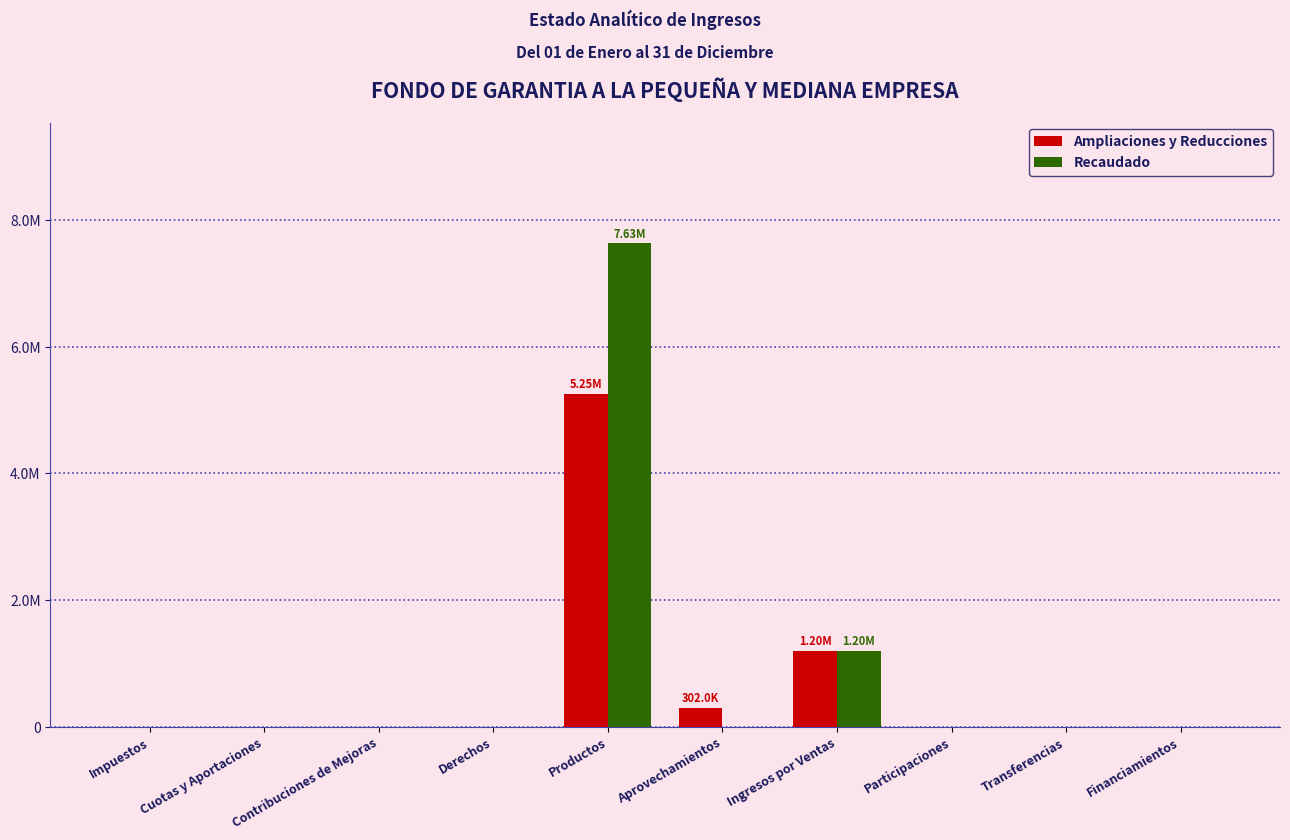

Are the bars horizontal?

No